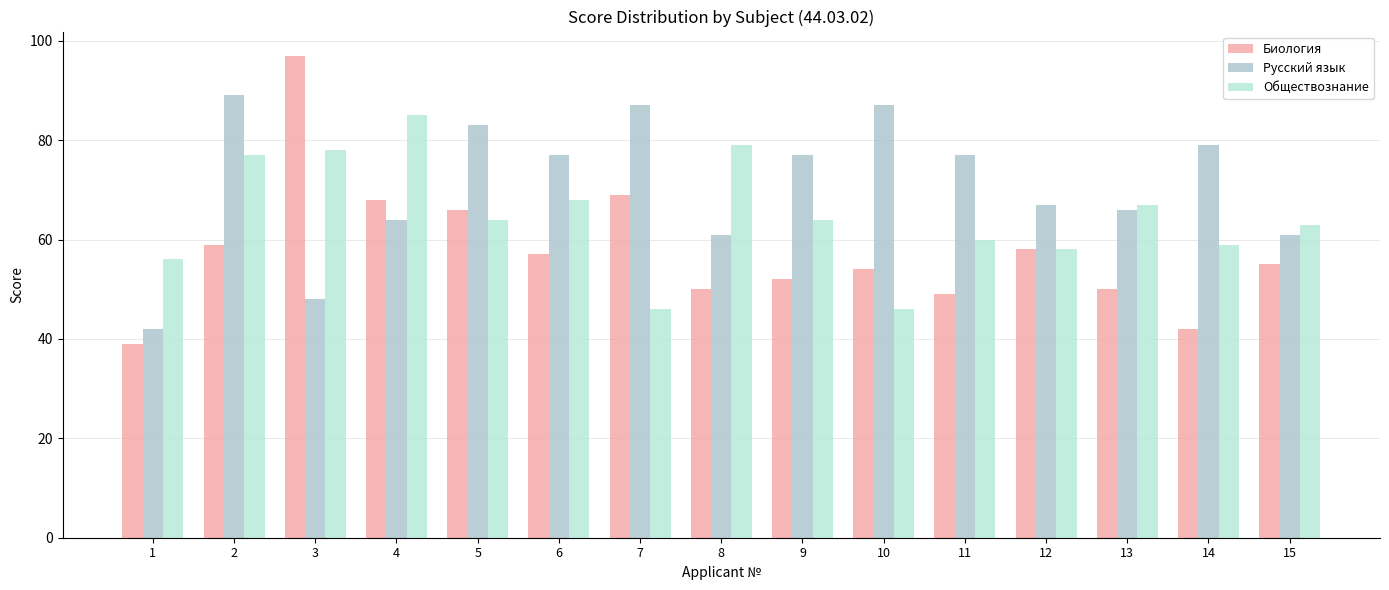

What is the sum of the Биология values at 12 and 5?

124